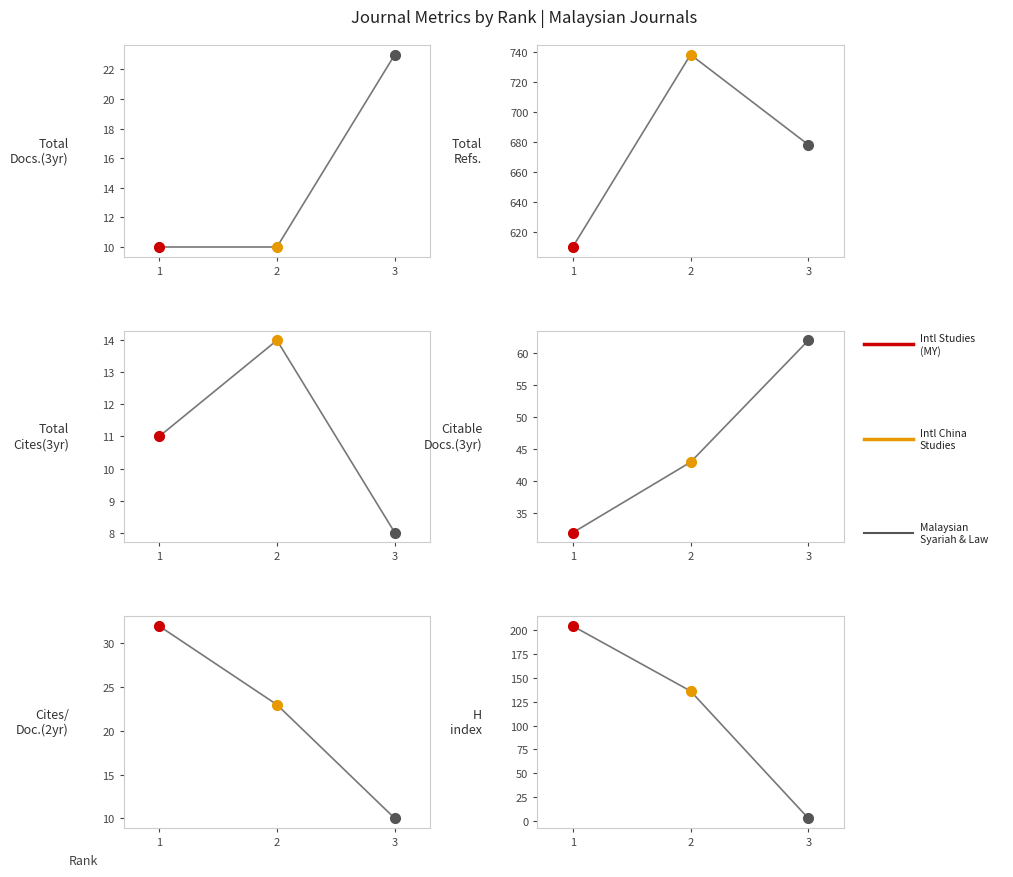

What is the minimum value shown in the chart?

10